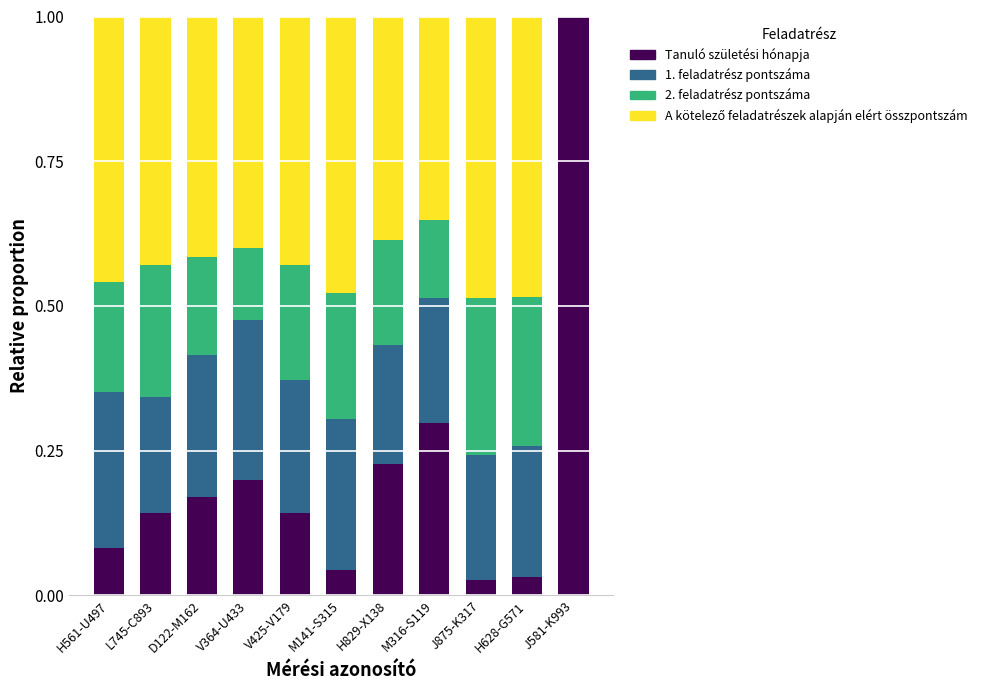

What is the total value across all series at H829-X138?

1.0